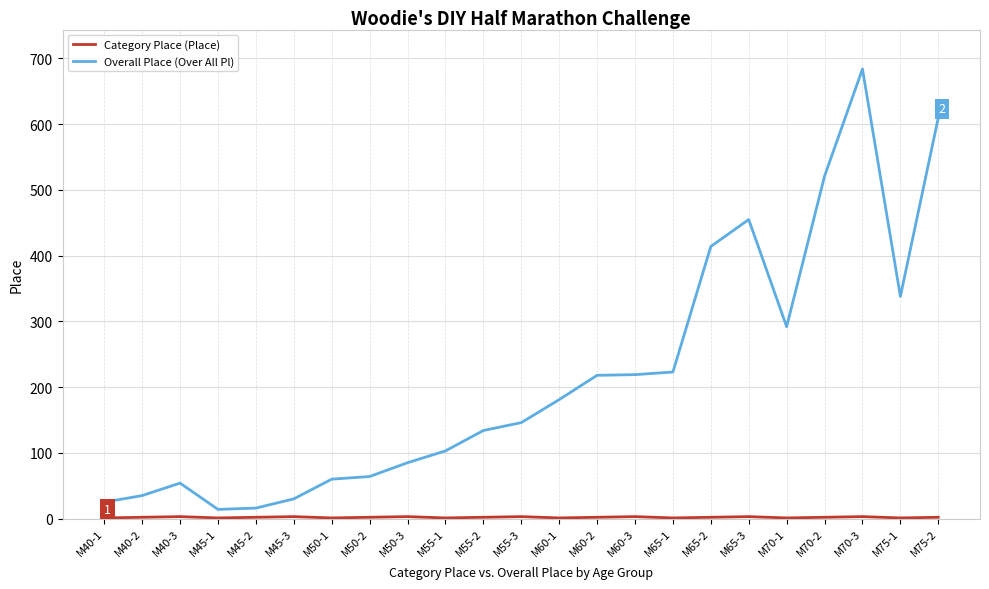

The value of Overall Place (Over All Pl) at M60-2 is 218. True or false?

True